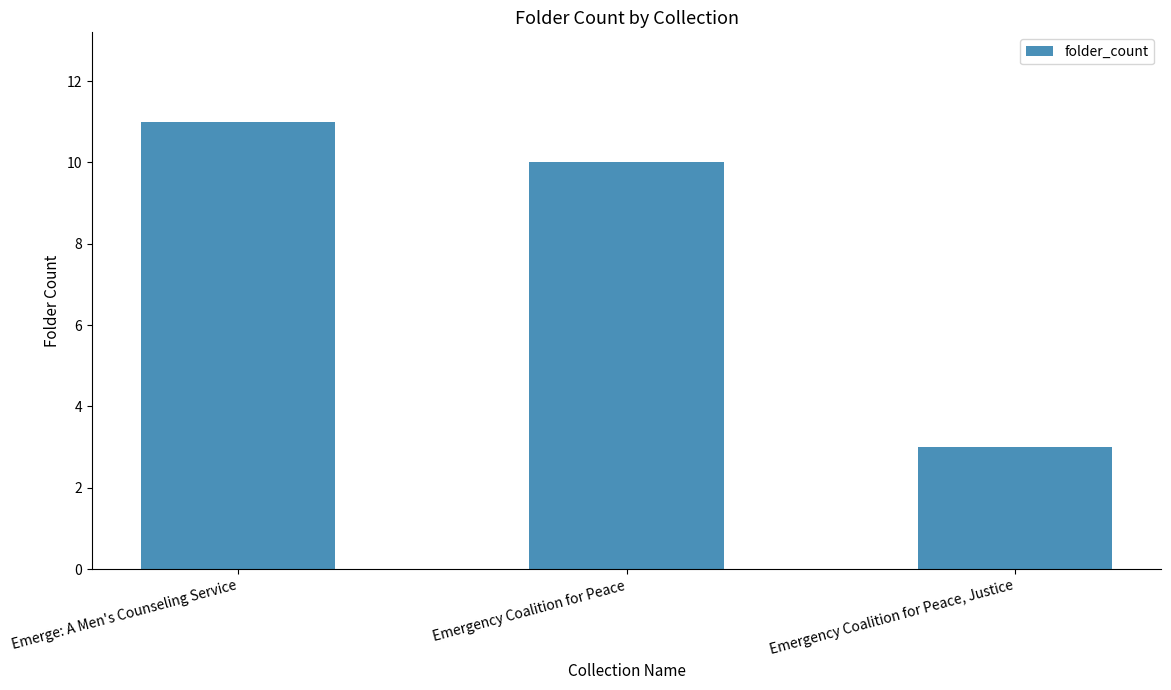

What is the difference between the maximum and minimum values?

8